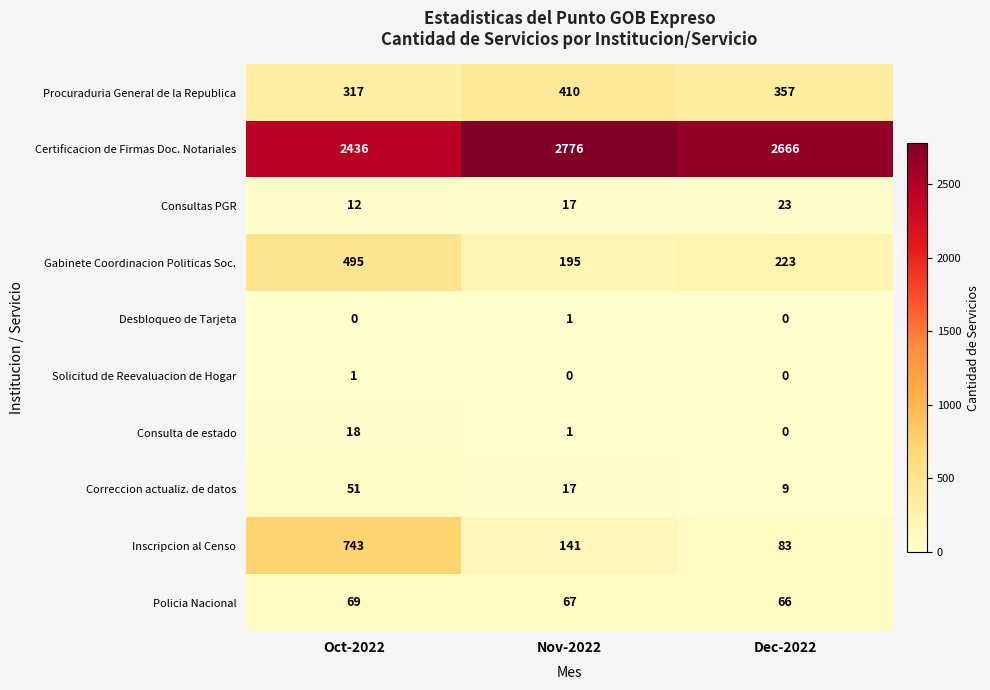

The value of Solicitud de Reevaluacion de Hogar at Nov-2022 is 0. True or false?

True